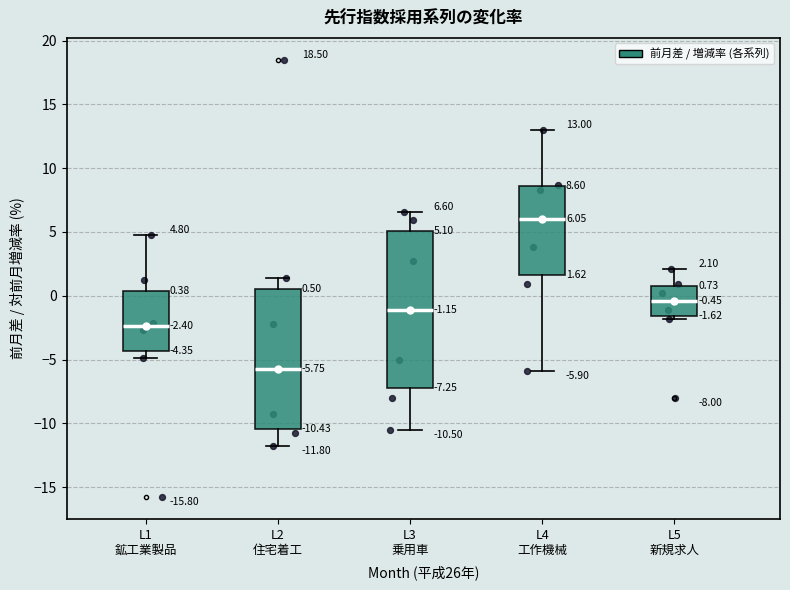

Which box's median line is the highest?

L4 工作機械